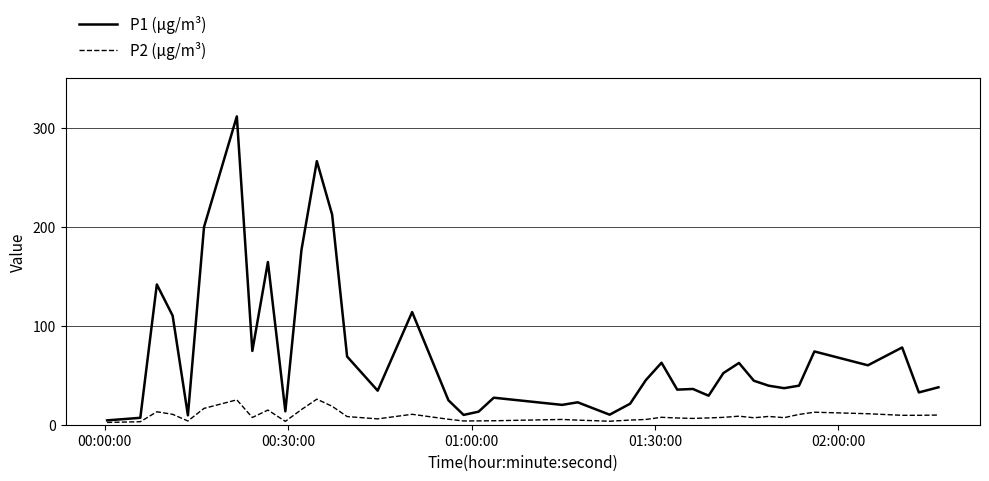

List the series in order of their overall mean, lowest first.

P2 (µg/m³), P1 (µg/m³)